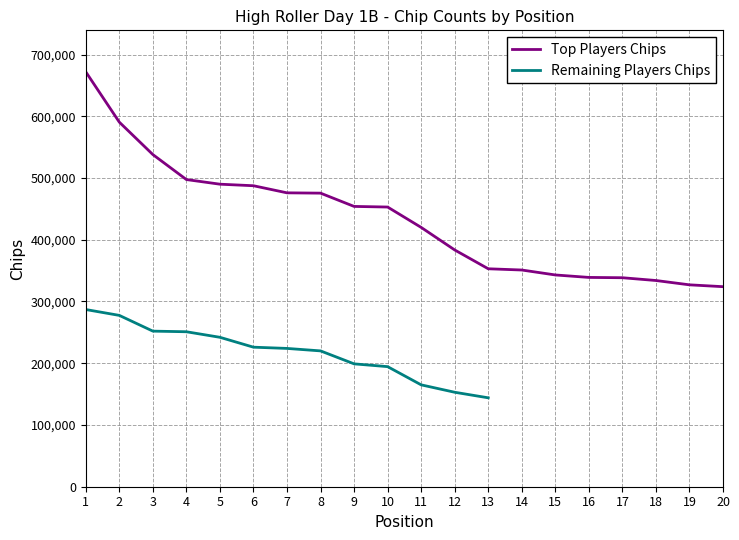

What is the value of the 20th point from the left?

324000